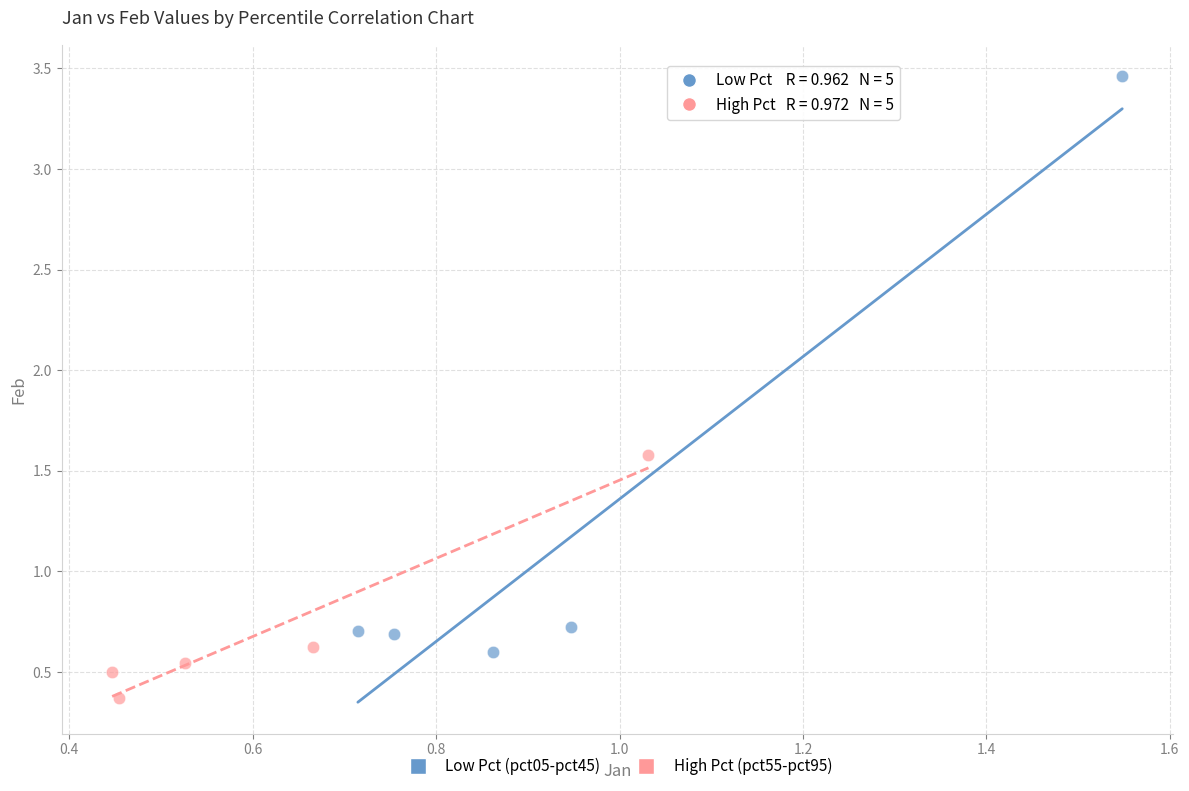

Which series reaches the maximum Y coordinate?

Low Pct (pct05-pct45)